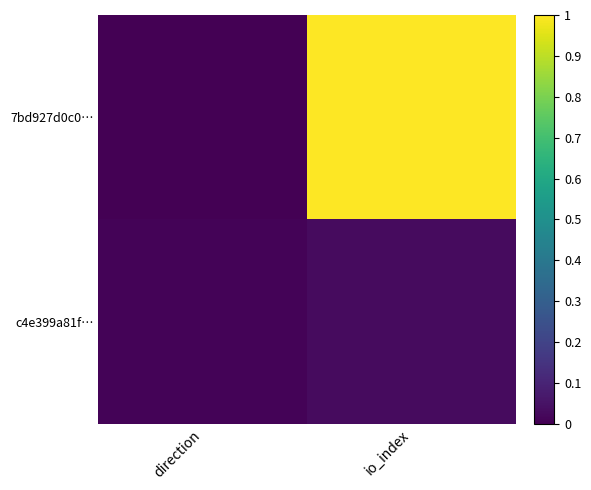

Rank the series at direction from lowest to highest value.

7bd927d0c0…, c4e399a81f…